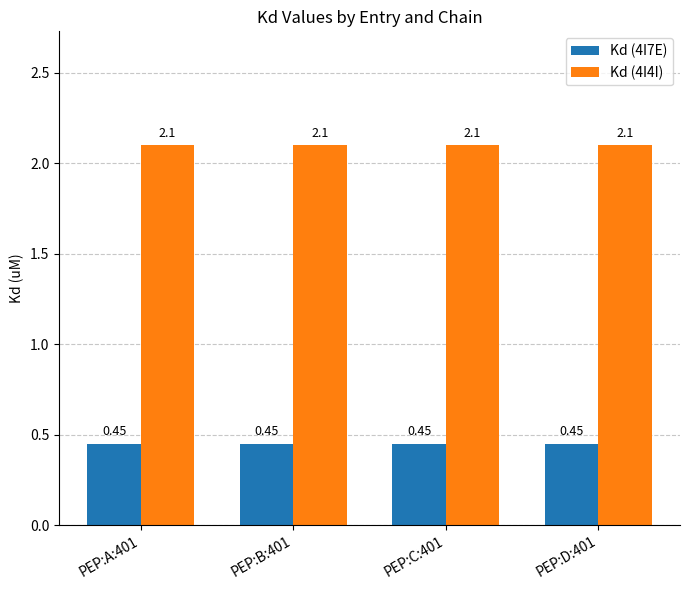

At PEP:C:401, list the series in order from smallest to largest.

Kd (4I7E), Kd (4I4I)